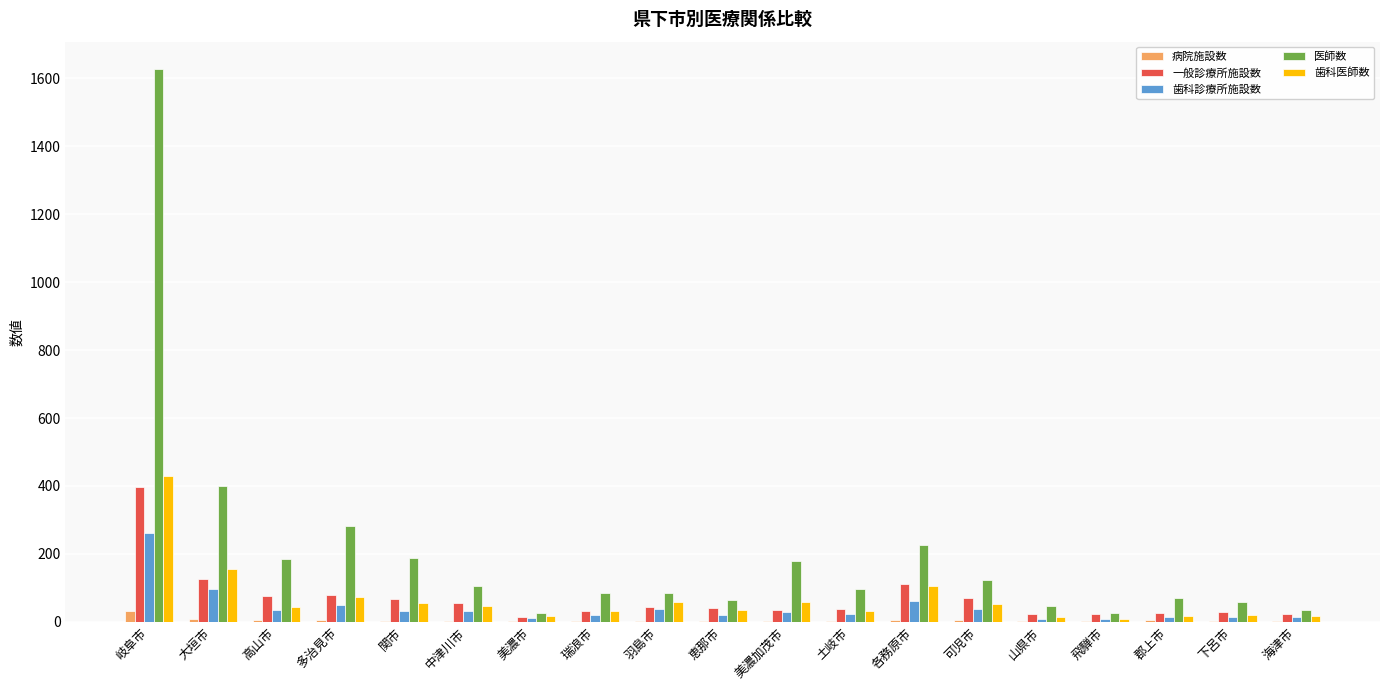

Are the bars grouped side by side (vs. stacked)?

Yes